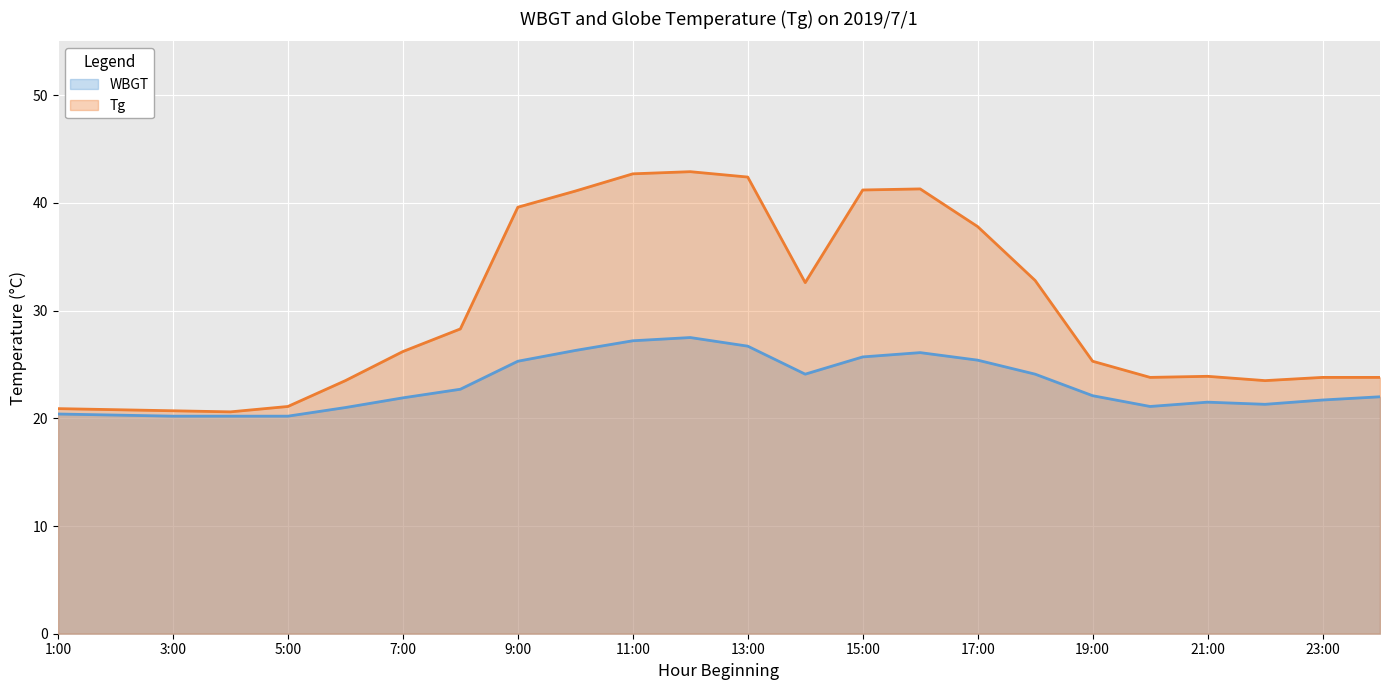

Between 19:00 and 11:00, which is larger?

11:00